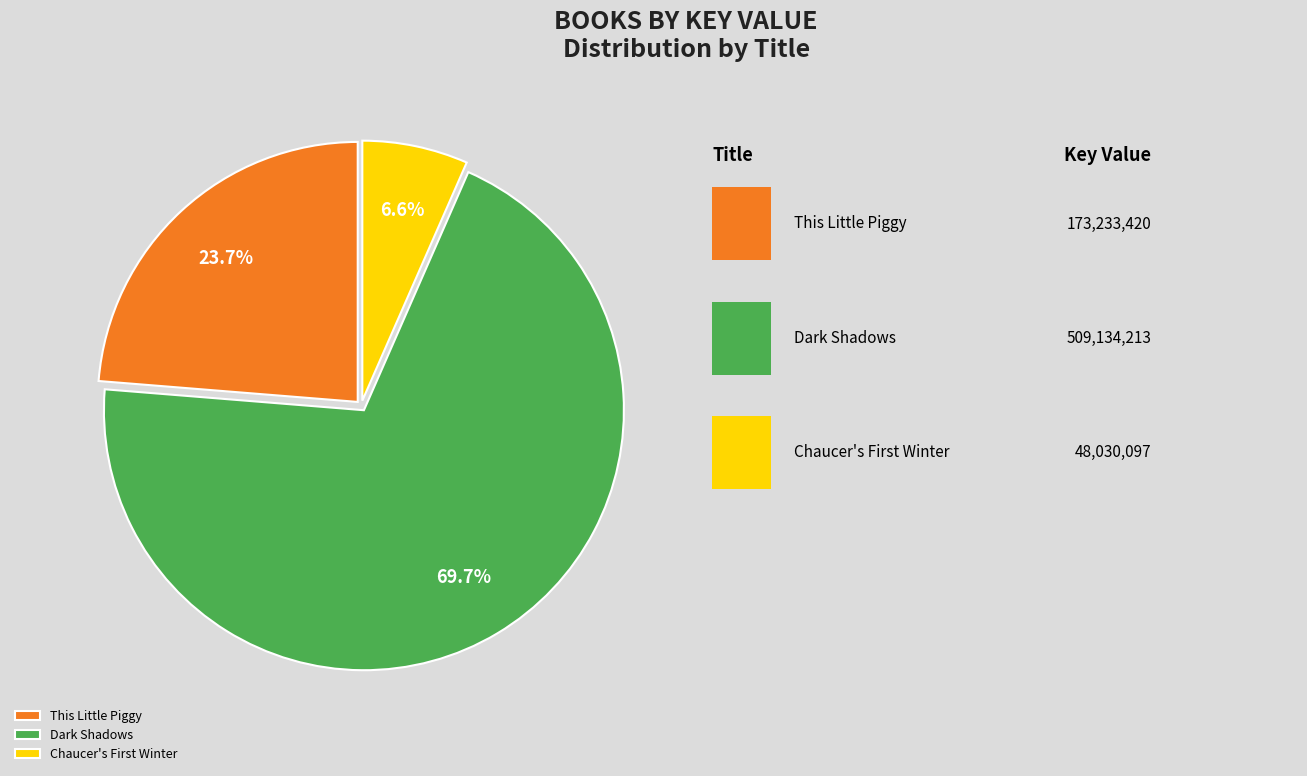

Which category accounts for the majority?

Dark Shadows